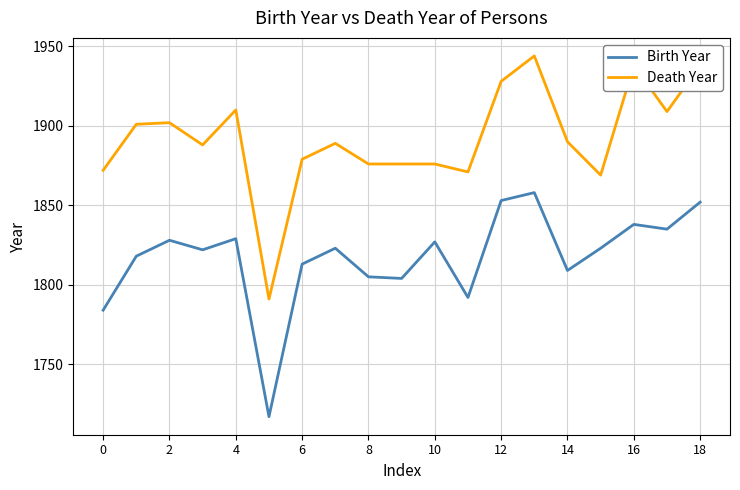

What is the average value of the Death Year series?

1892